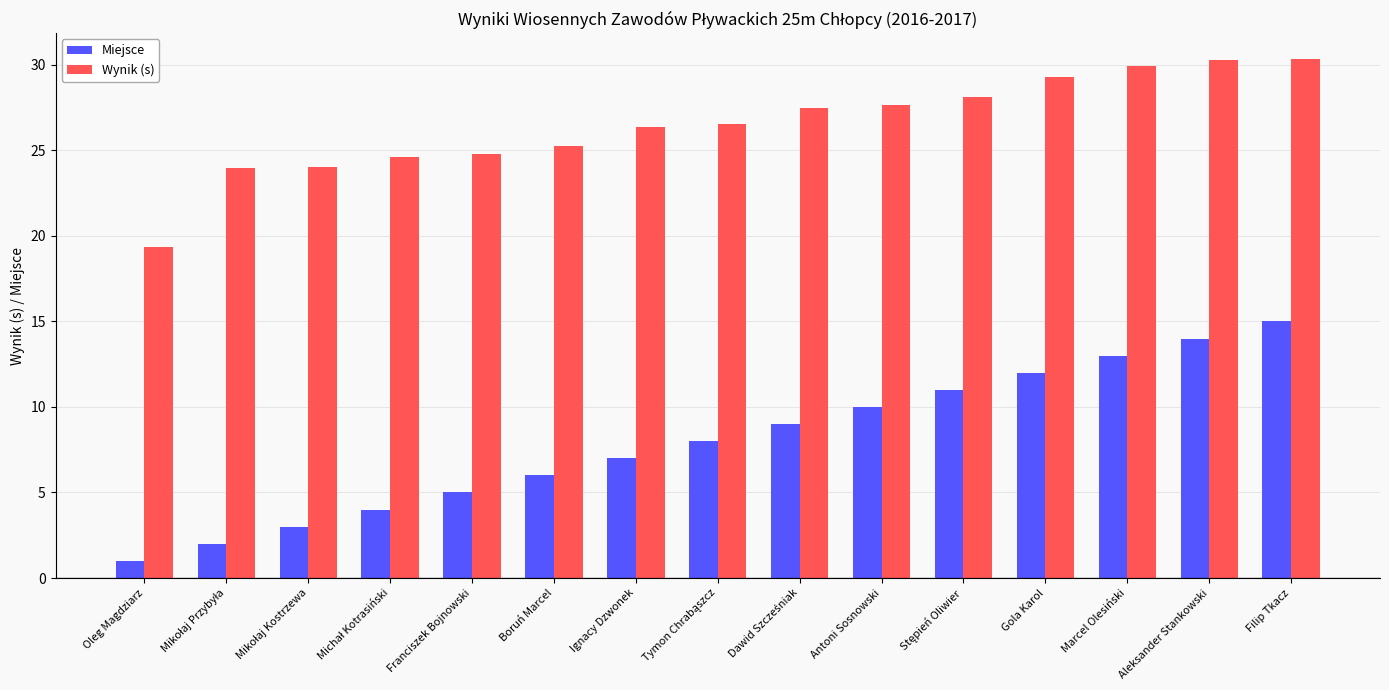

What is the label of the 1st bar from the left?

Oleg Magdziarz